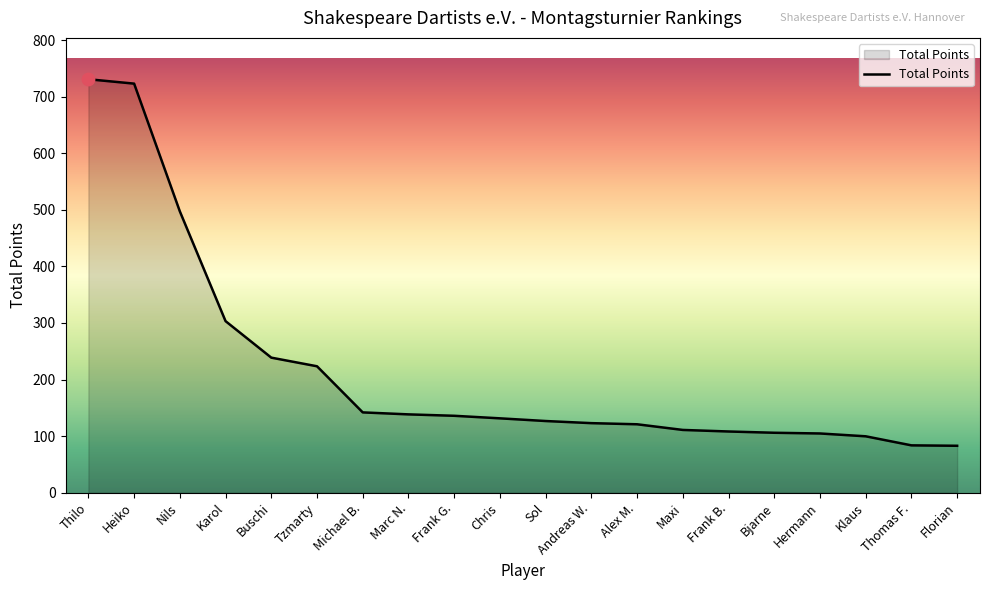

What is the ratio of the value at Florian to the value at Sol?

0.7